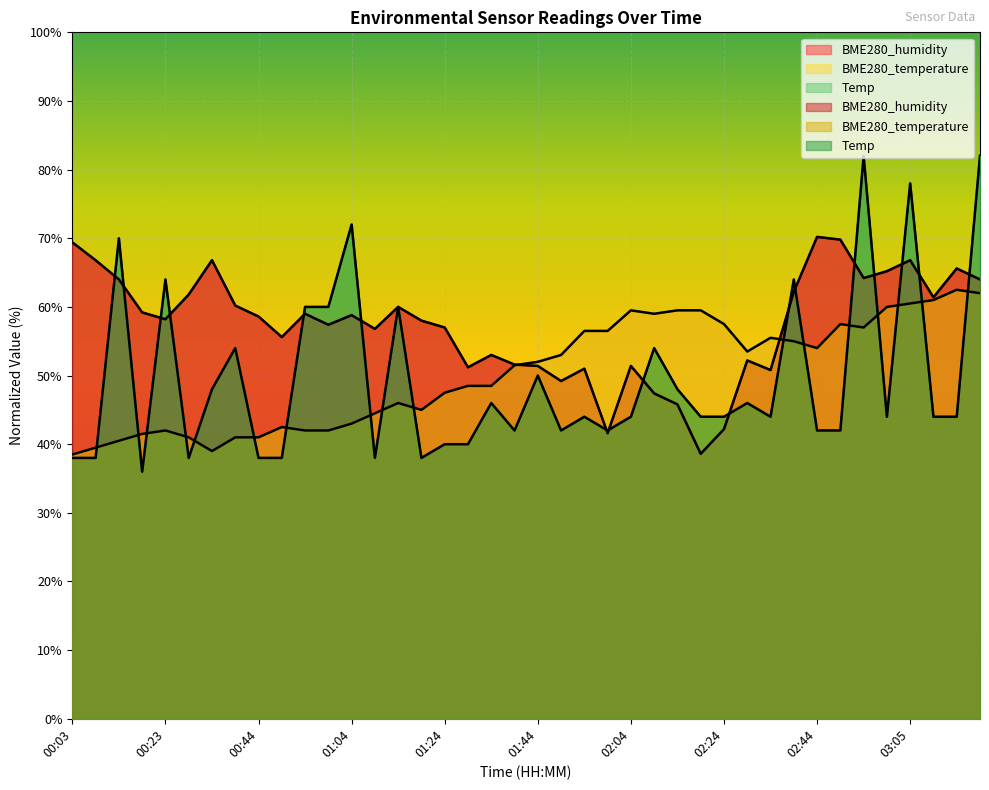

Which category has the lowest value across all series?

00:18